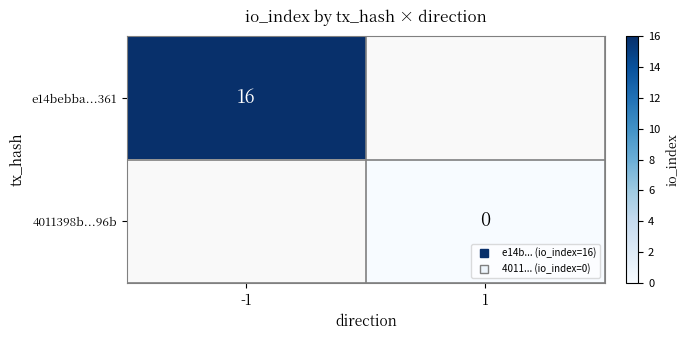

At -1, list the series in order from largest to smallest.

e14bebba...361, 4011398b...96b